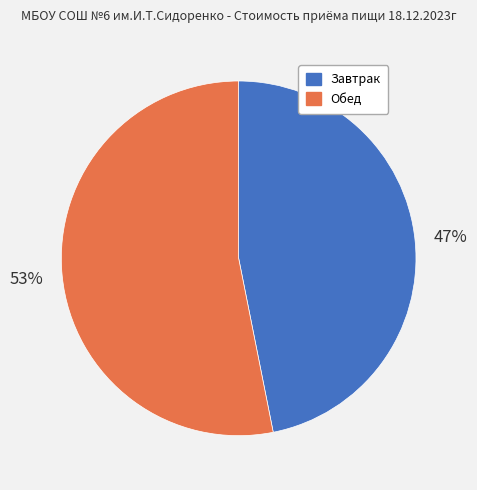

What percentage is the Обед slice, to the nearest percent?

53%